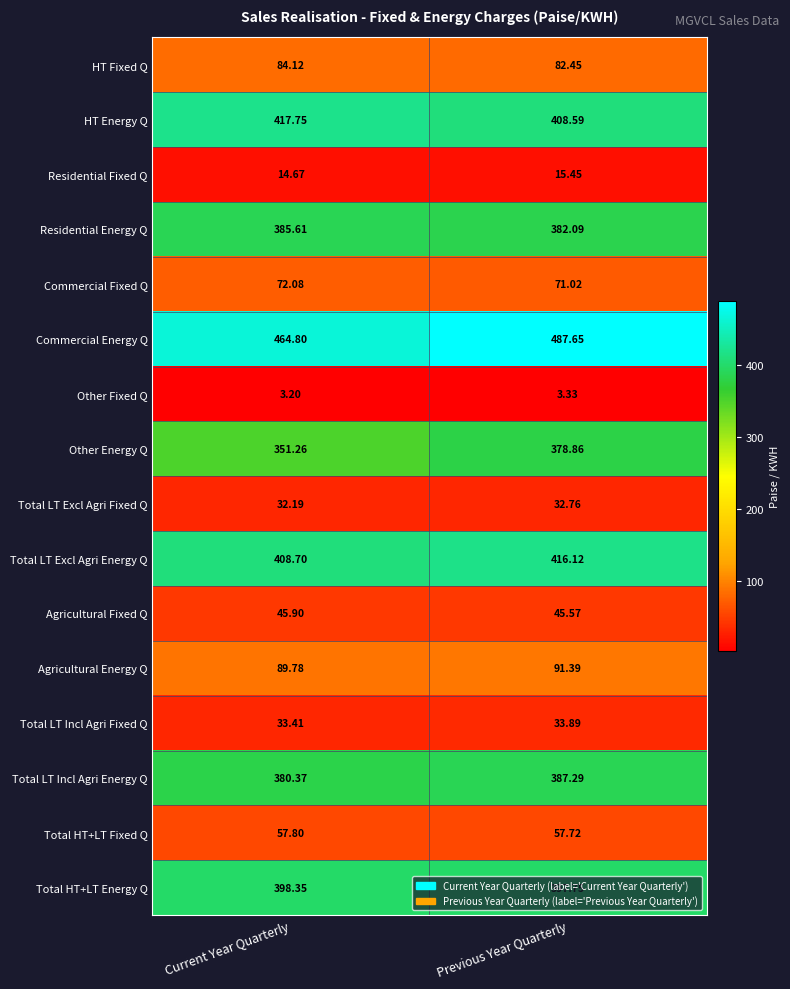

List the series in order of their peak value, lowest first.

Other Fixed Q, Residential Fixed Q, Total LT Excl Agri Fixed Q, Total LT Incl Agri Fixed Q, Agricultural Fixed Q, Total HT+LT Fixed Q, Commercial Fixed Q, HT Fixed Q, Agricultural Energy Q, Other Energy Q, Residential Energy Q, Total LT Incl Agri Energy Q, Total HT+LT Energy Q, Total LT Excl Agri Energy Q, HT Energy Q, Commercial Energy Q